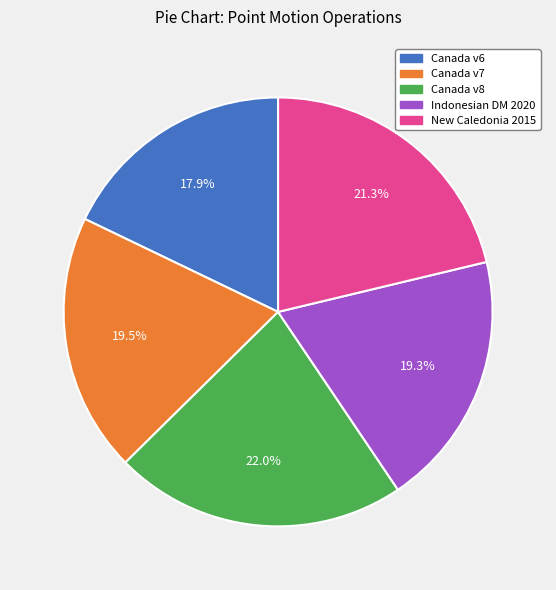

Approximately how many times larger is the value at Indonesian DM 2020 compared to Canada v8?

0.9